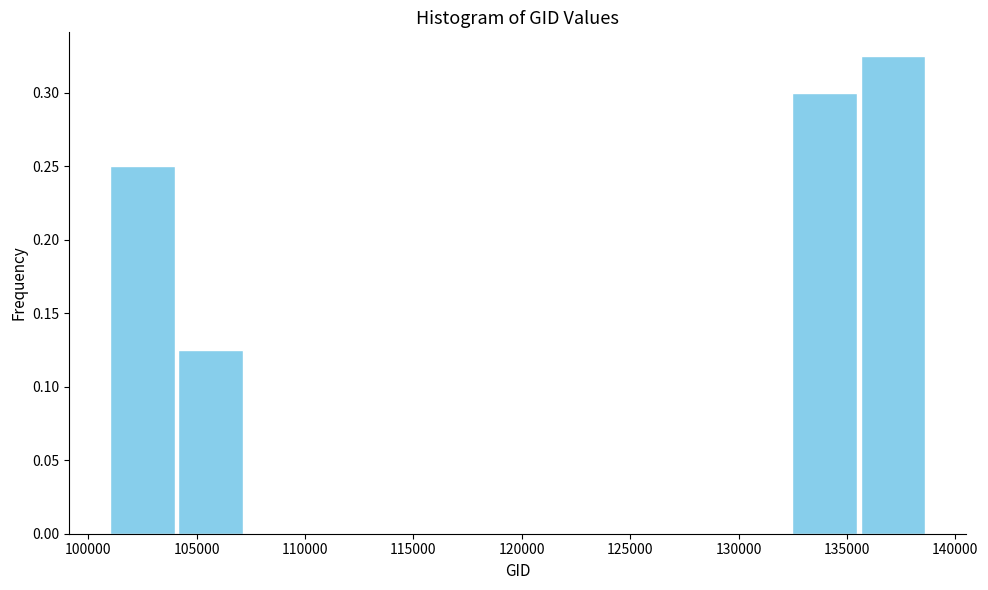

Reading left to right, list every bar in this chart as the range it spans on the x-axis followed by its height. Neither the bar edges nor the heights are printed on the chart, so give them approximately, as read against the axes.

101000 to 104000: 0.250
104000 to 107000: 0.125
107000 to 110500: 0
110500 to 113500: 0
113500 to 116500: 0
116500 to 120000: 0
120000 to 123000: 0
123000 to 126000: 0
126000 to 129500: 0
129500 to 132500: 0
132500 to 135500: 0.300
135500 to 138500: 0.325